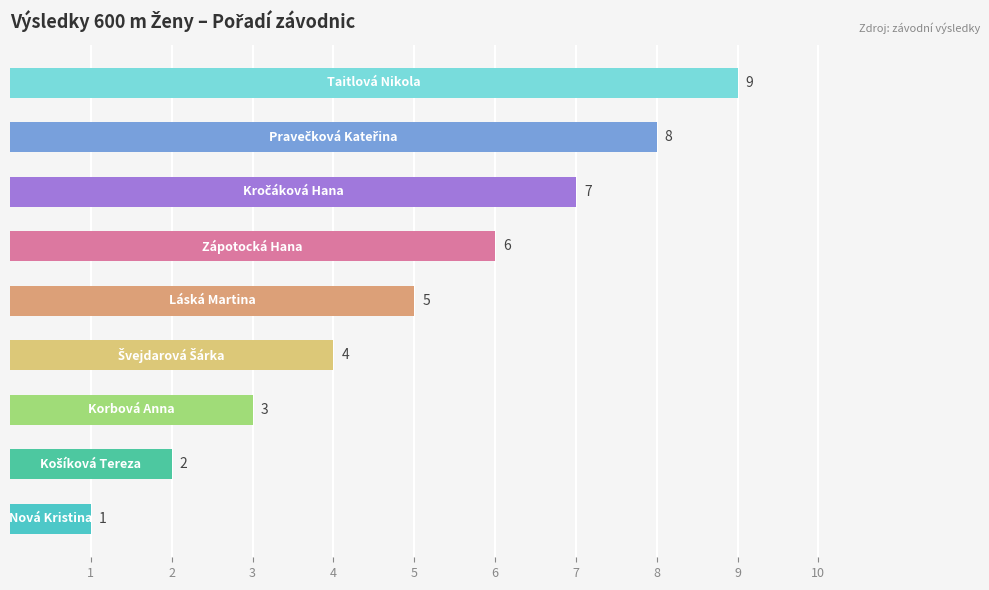

What is the sum of all values?

45